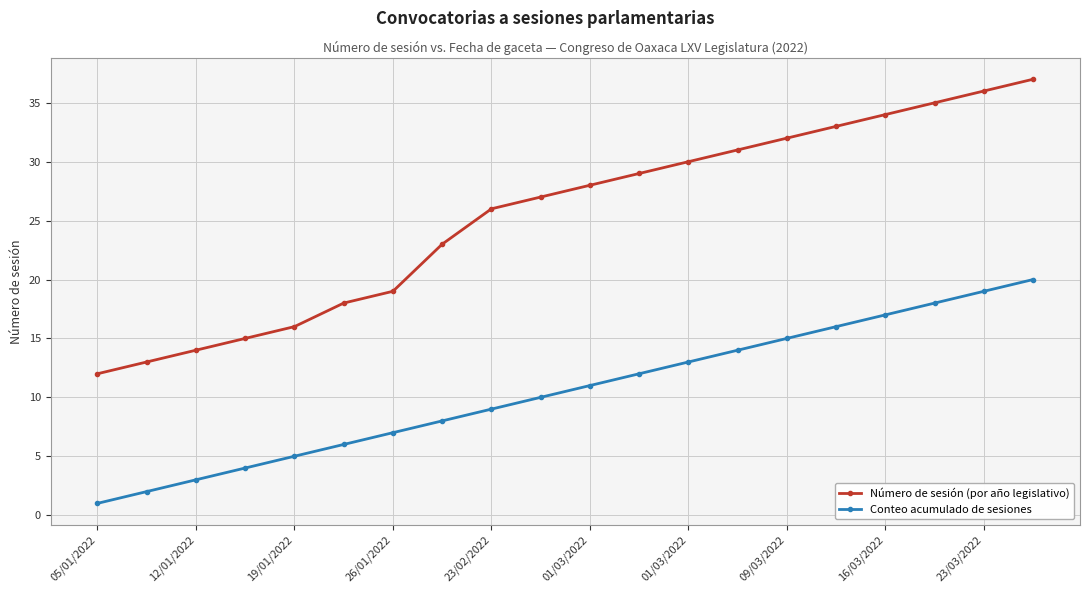

What is the average value of the Número de sesión (por año legislativo) series?

25